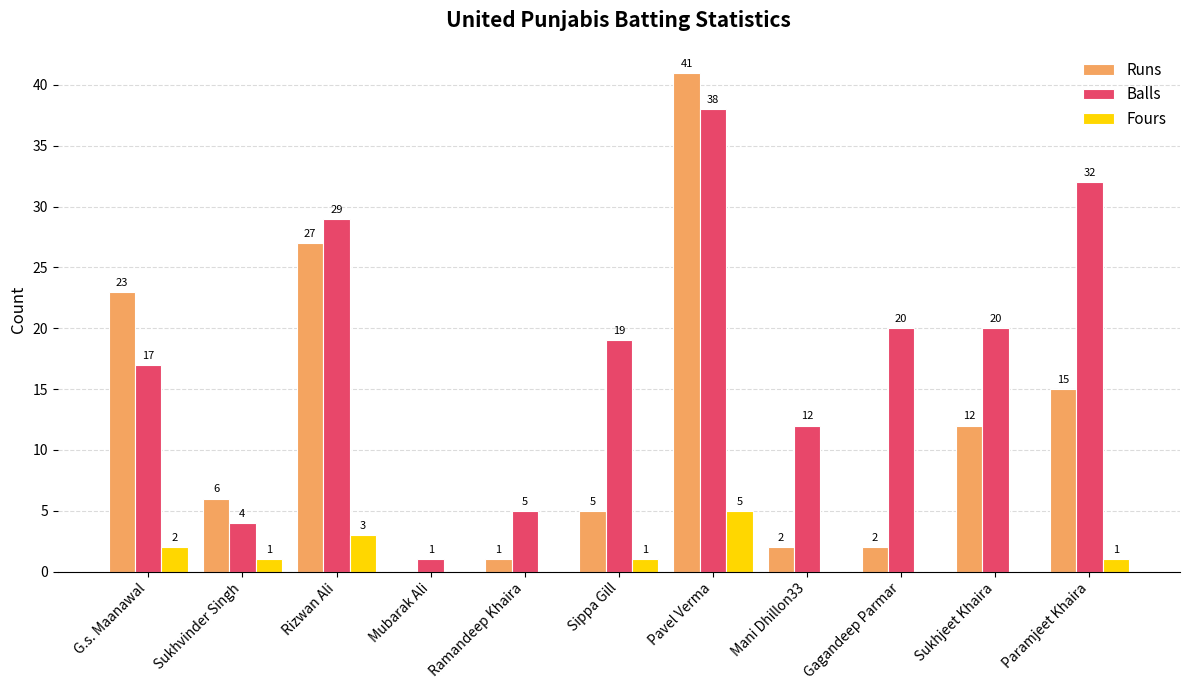

Reading left to right, what are all the values shown in this chart?

Runs: G.s. Maanawal=23	Sukhvinder Singh=6	Rizwan Ali=27	Mubarak Ali=0	Ramandeep Khaira=1	Sippa Gill=5	Pavel Verma=41	Mani Dhillon33=2	Gagandeep Parmar=2	Sukhjeet Khaira=12	Paramjeet Khaira=15
Balls: G.s. Maanawal=17	Sukhvinder Singh=4	Rizwan Ali=29	Mubarak Ali=1	Ramandeep Khaira=5	Sippa Gill=19	Pavel Verma=38	Mani Dhillon33=12	Gagandeep Parmar=20	Sukhjeet Khaira=20	Paramjeet Khaira=32
Fours: G.s. Maanawal=2	Sukhvinder Singh=1	Rizwan Ali=3	Mubarak Ali=0	Ramandeep Khaira=0	Sippa Gill=1	Pavel Verma=5	Mani Dhillon33=0	Gagandeep Parmar=0	Sukhjeet Khaira=0	Paramjeet Khaira=1